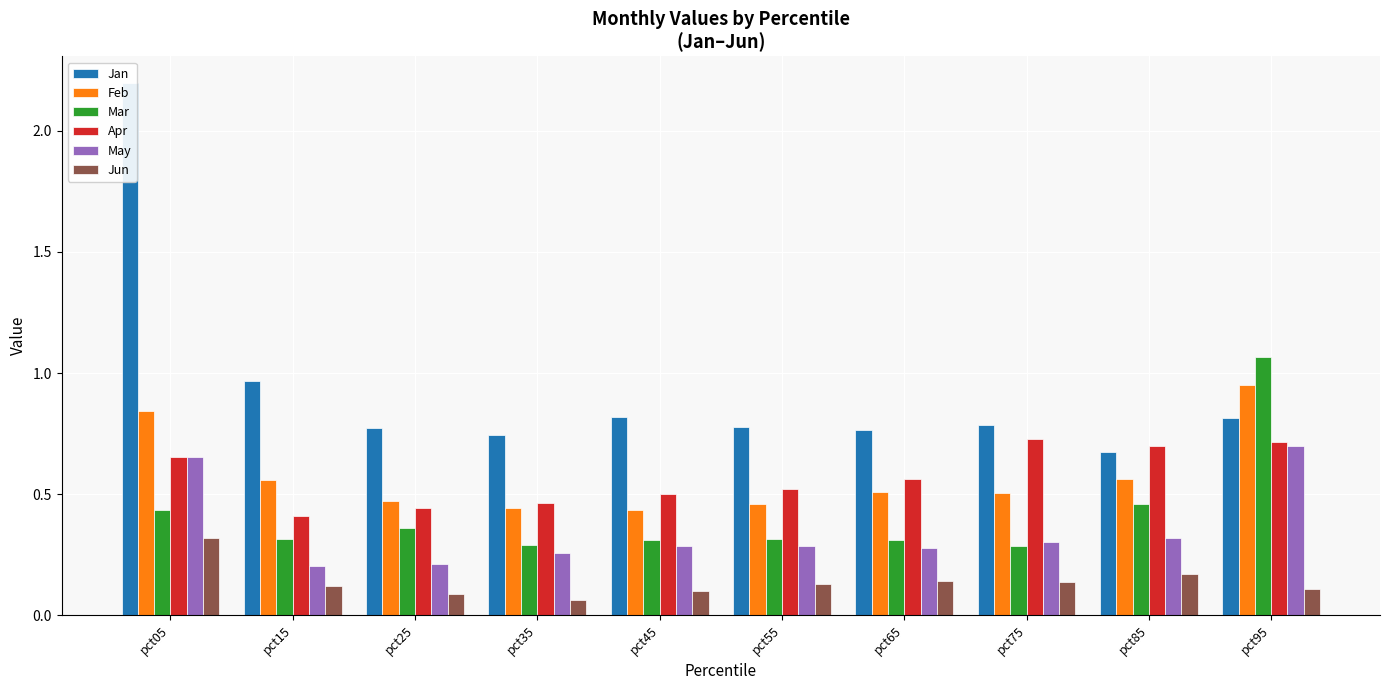

Is the value of Apr at pct85 greater than the value of Jun at pct75?

Yes